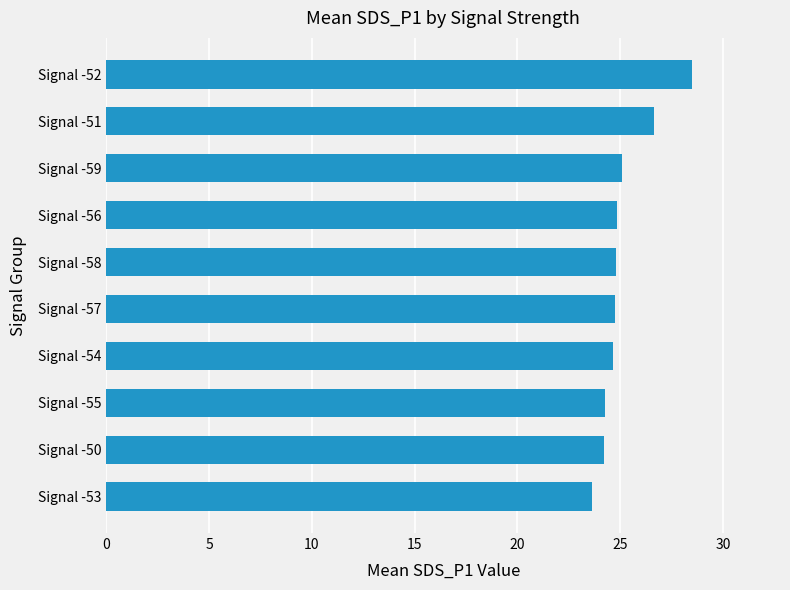

How many data points are less than 24?

1